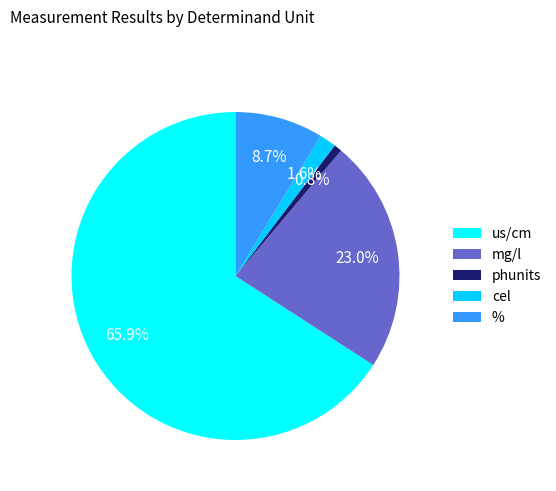

To the nearest percent, what is the difference between the largest and smallest slice percentages?

65%